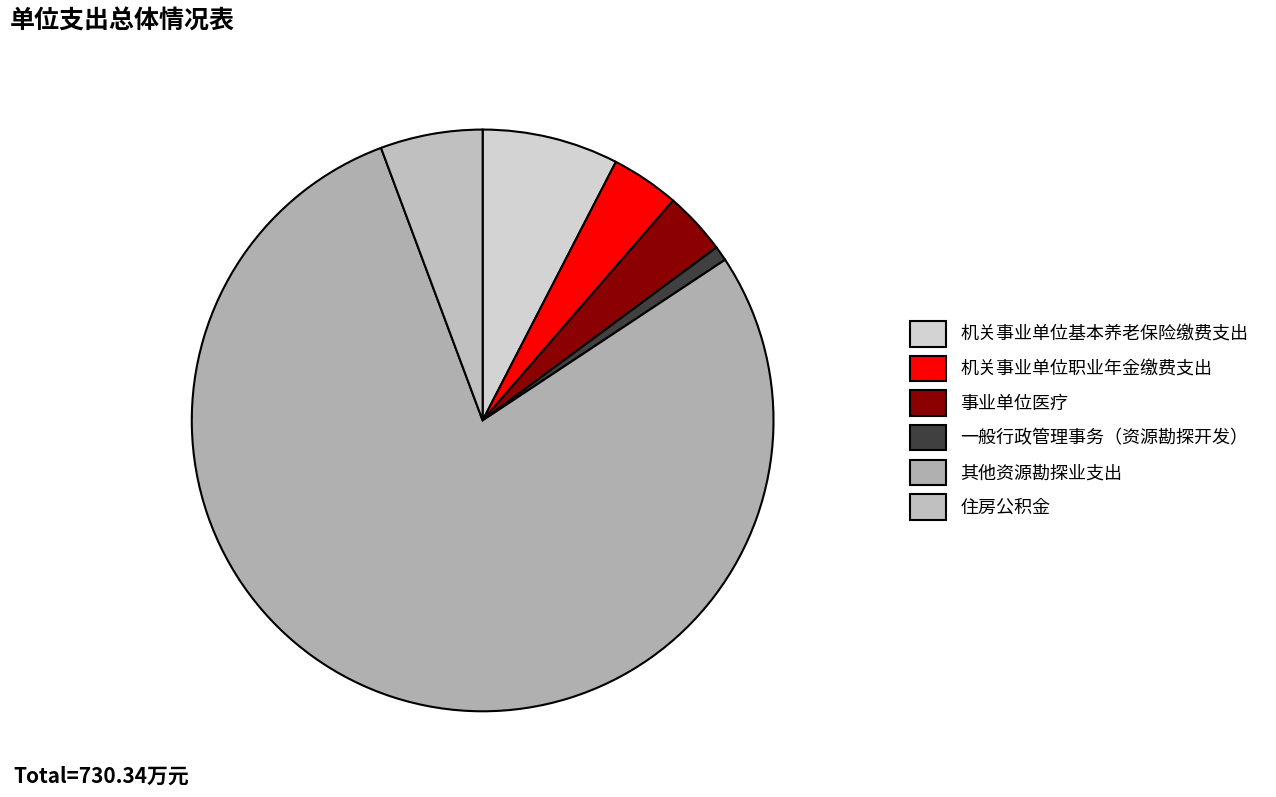

To the nearest percent, what is the combined percentage of 机关事业单位基本养老保险缴费支出 and 一般行政管理事务（资源勘探开发）?

8%